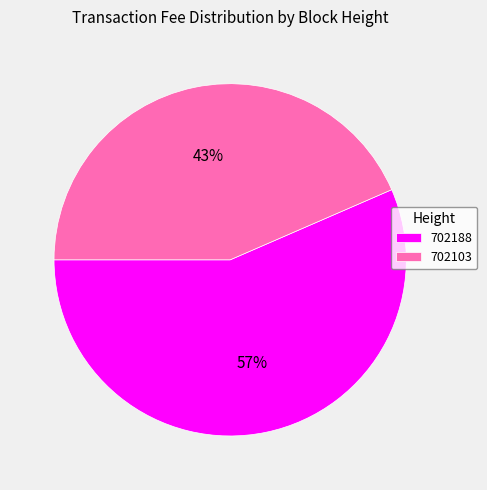

To the nearest percent, what percentage of the pie is 702103?

43%